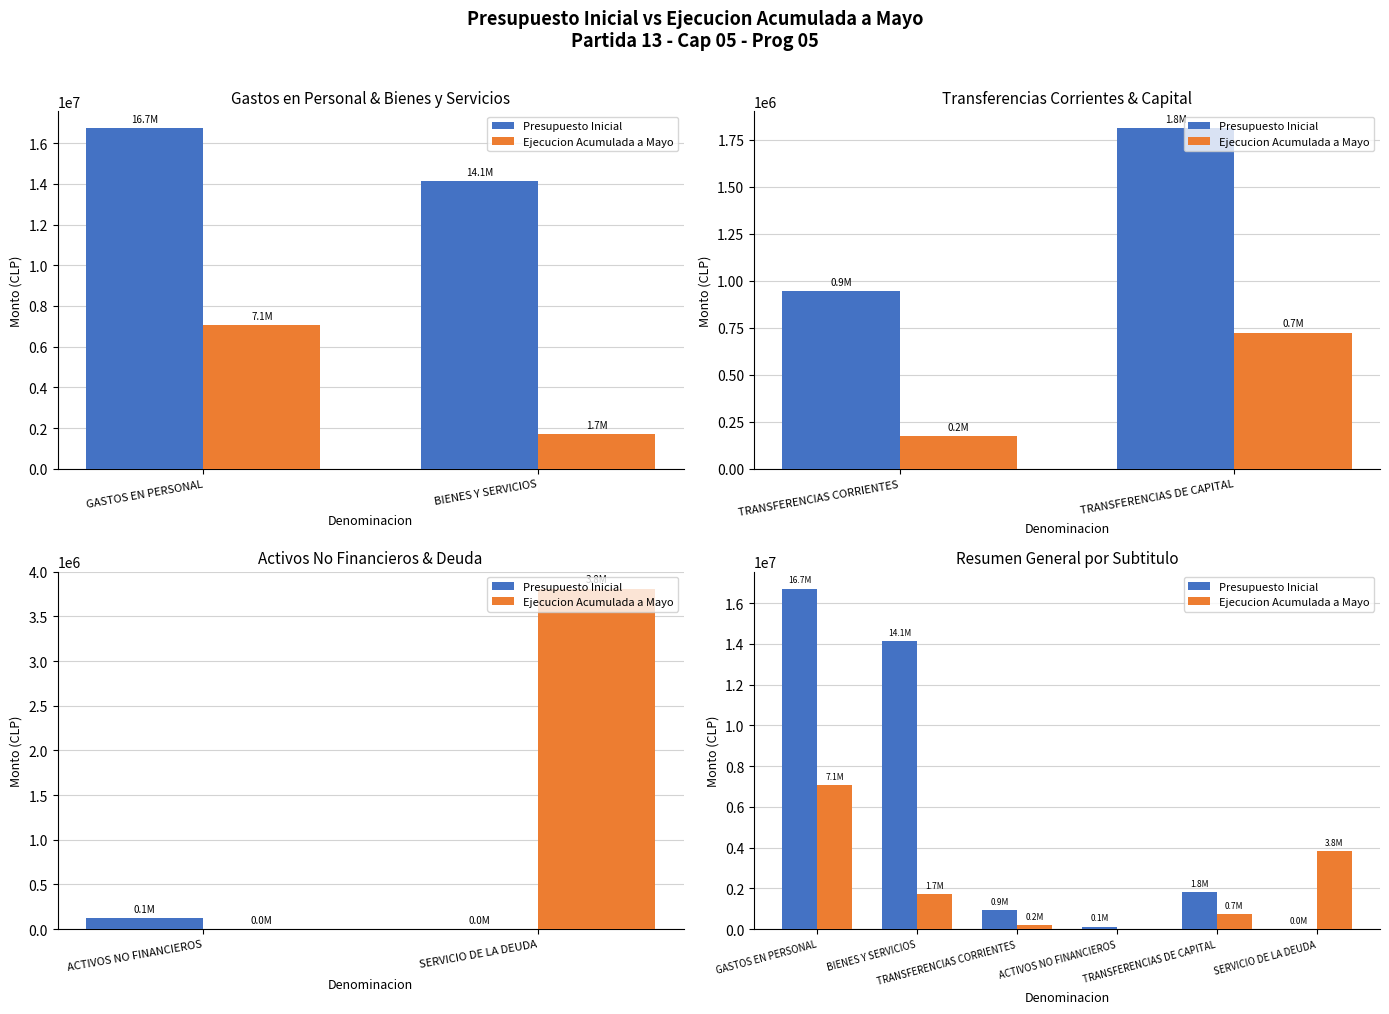

List the series in order of their peak value, highest first.

Presupuesto Inicial, Ejecucion Acumulada a Mayo